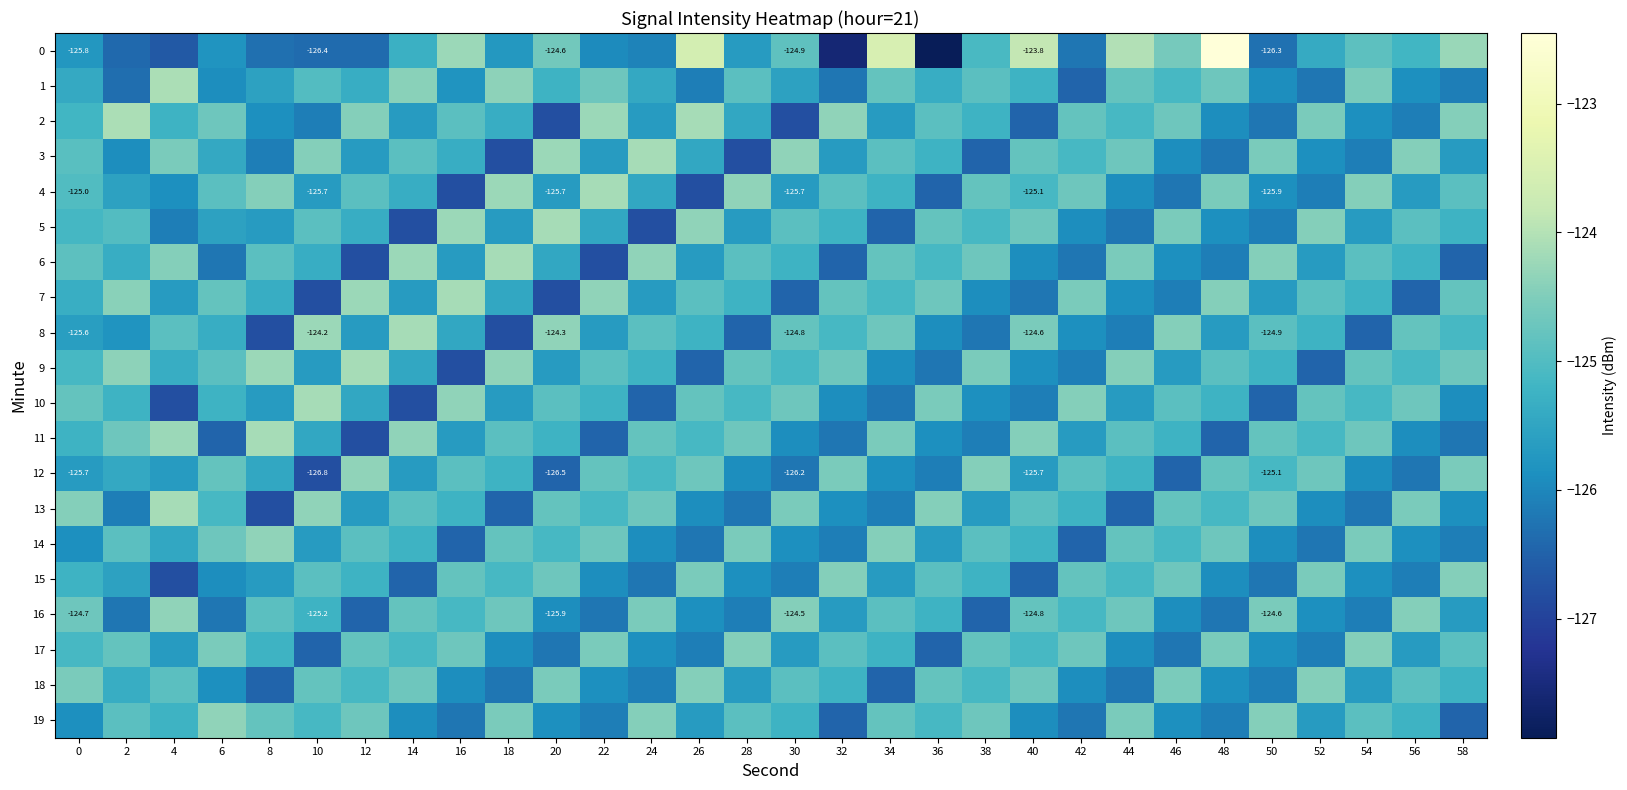

Between 58 and 56, which is larger?

58